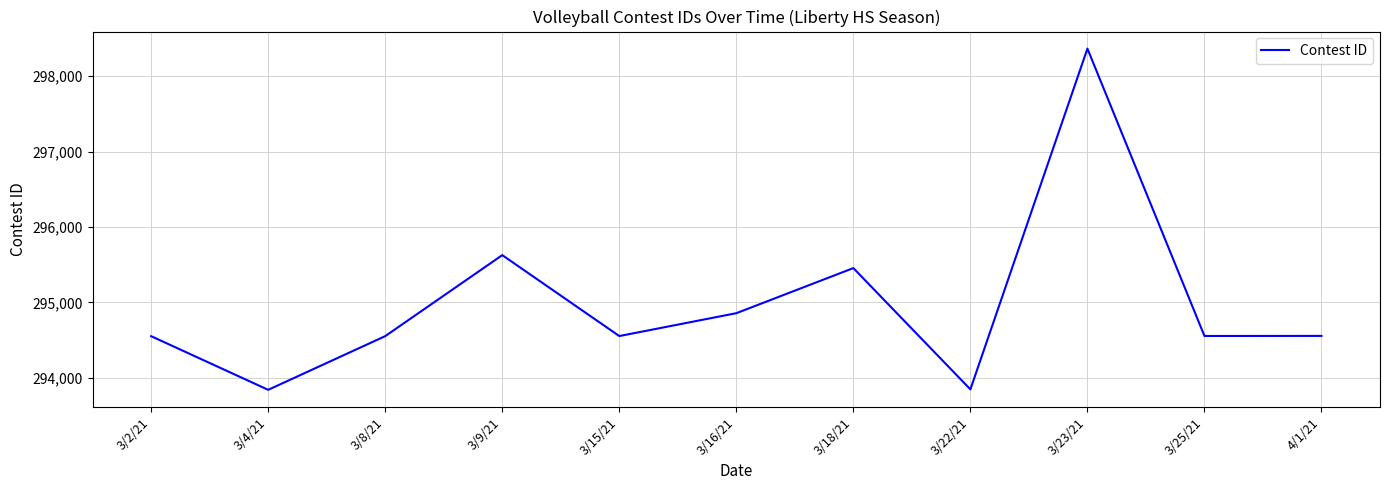

True or false: the data shows 433380 at 4/1/21.

False